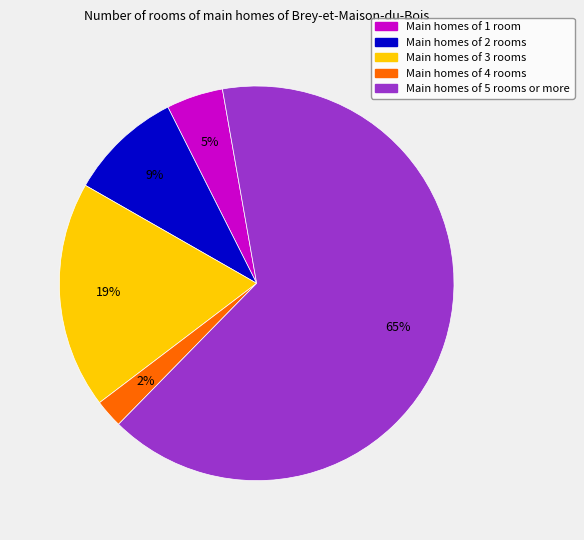

Count the number of slices in the pie.

5